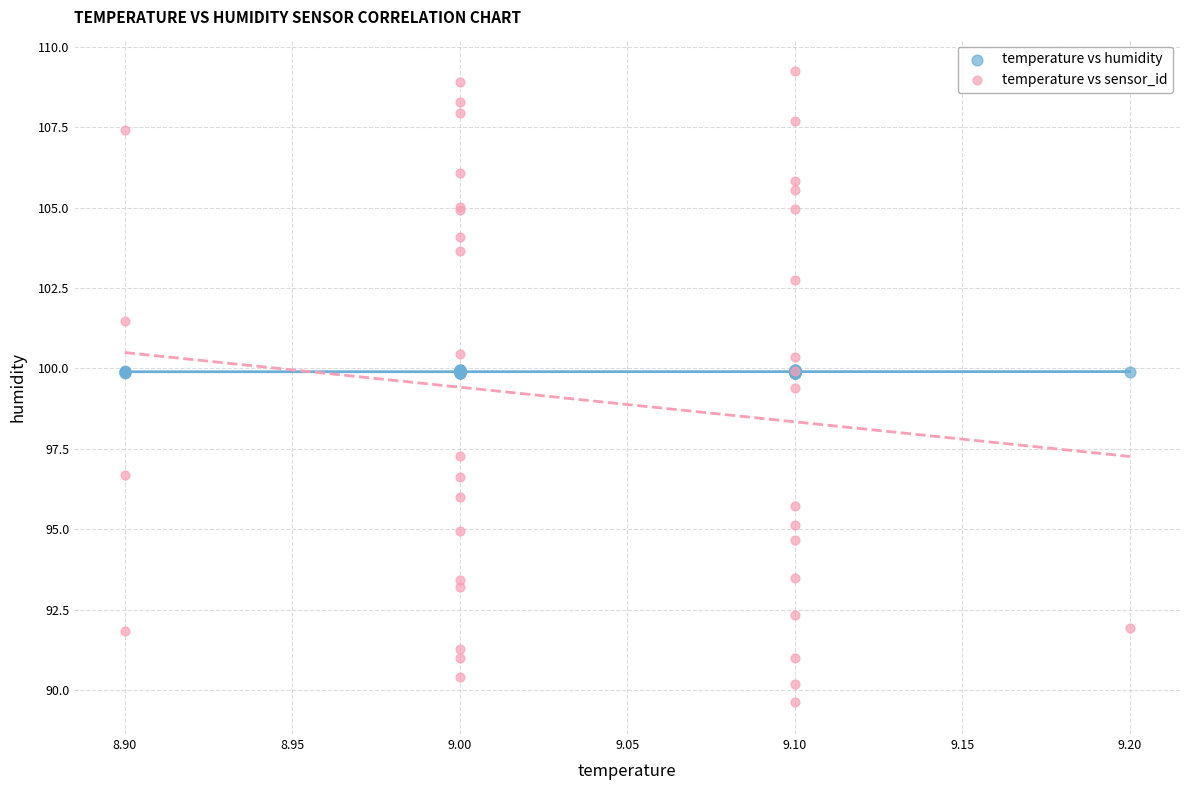

In the temperature vs humidity series, what Y value is closest to 99?

99.9